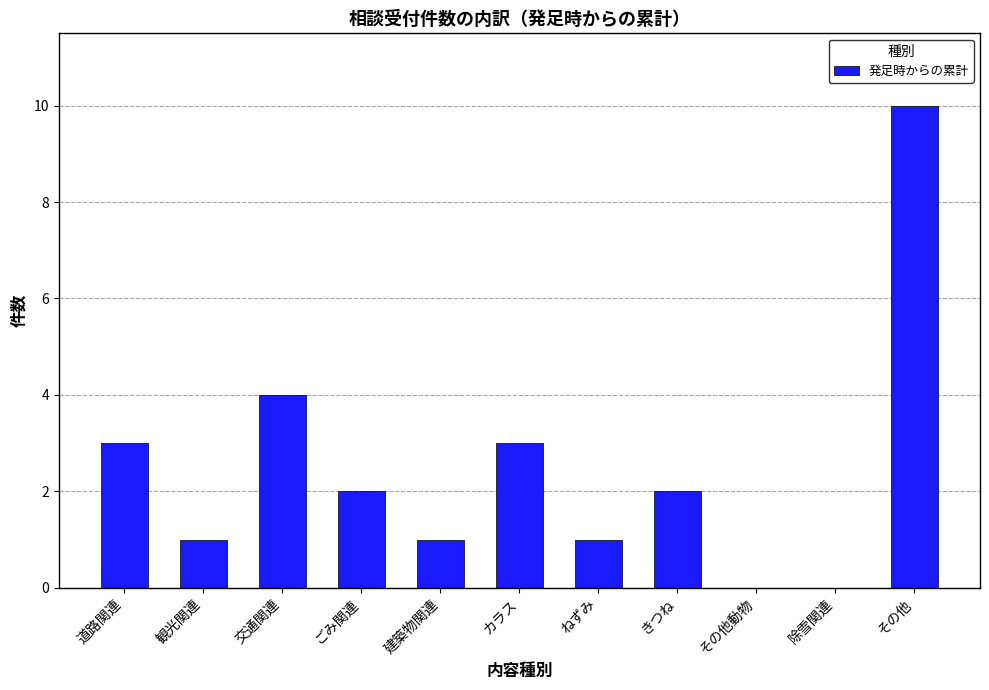

At which category does the chart reach its peak across all series?

その他